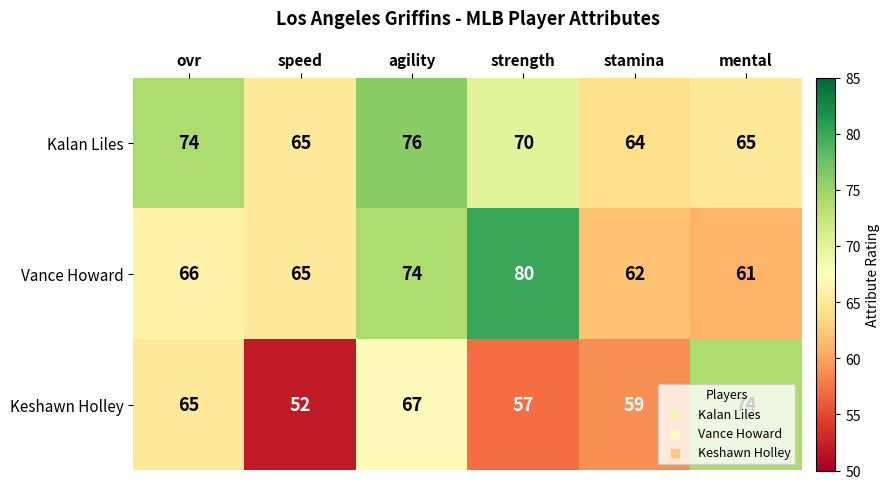

Rank the series by their maximum value, from lowest to highest.

Keshawn Holley, Kalan Liles, Vance Howard